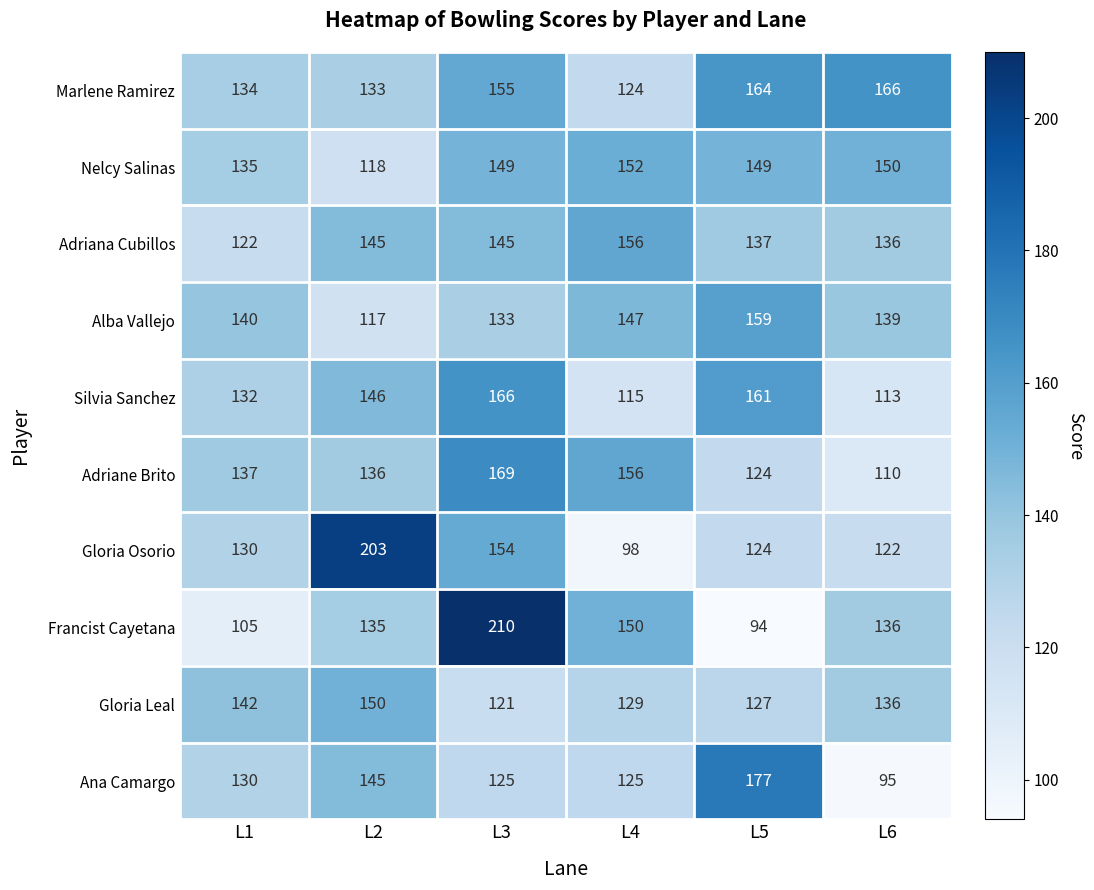

Which series has the largest total across all categories?

Marlene Ramirez